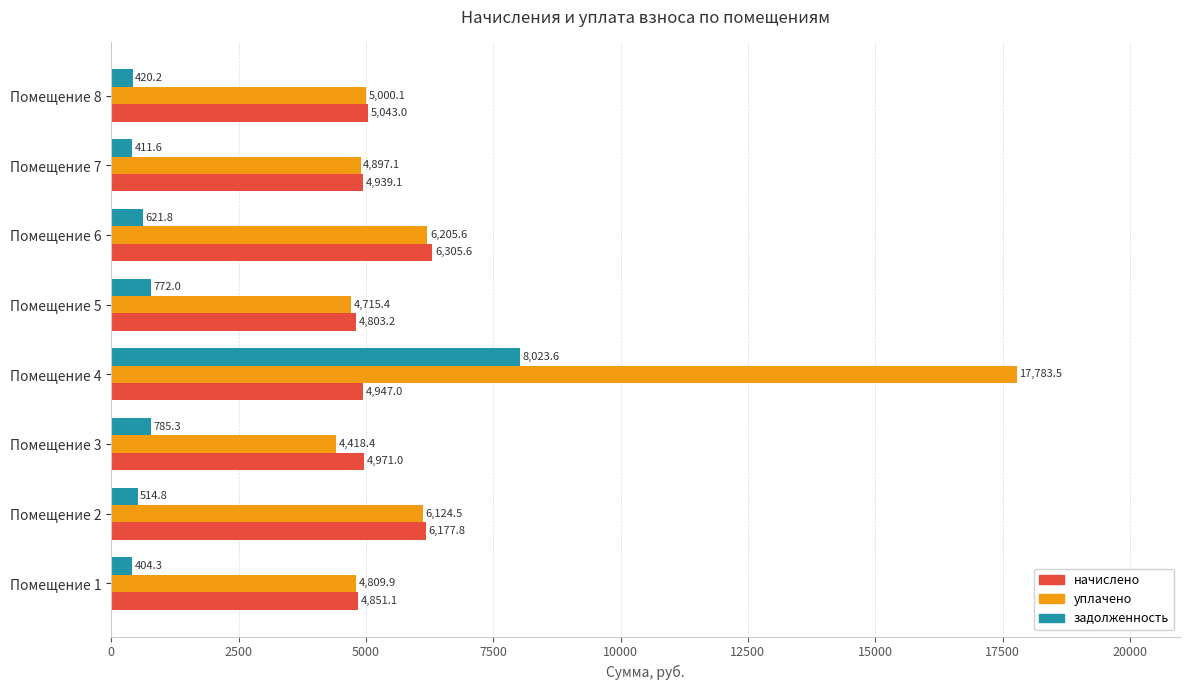

At which category is the sum across all series the highest?

Помещение 4